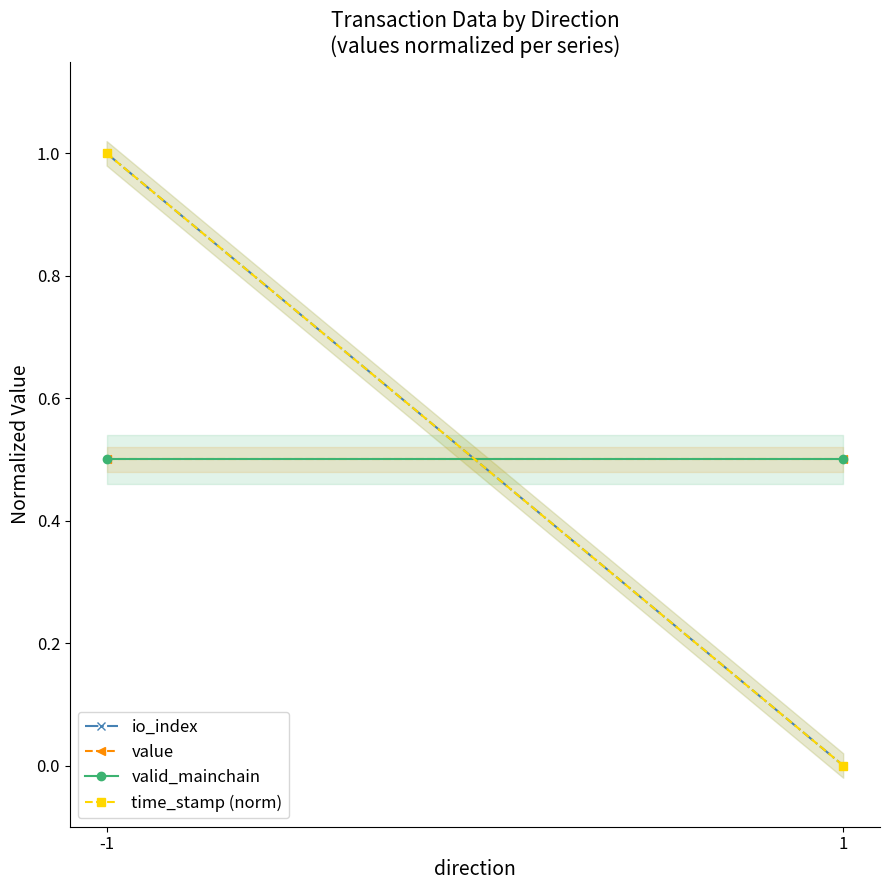

Rank the series by their maximum value, from lowest to highest.

value, valid_mainchain, io_index, time_stamp (norm)